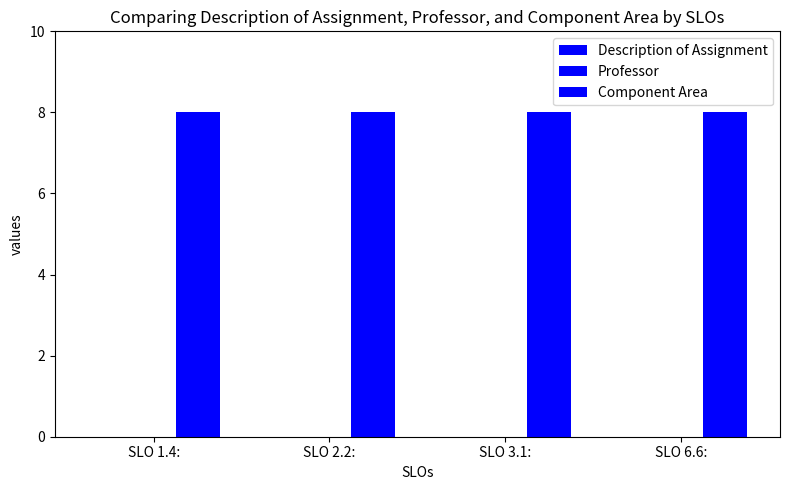

How many bars are there in total?

12